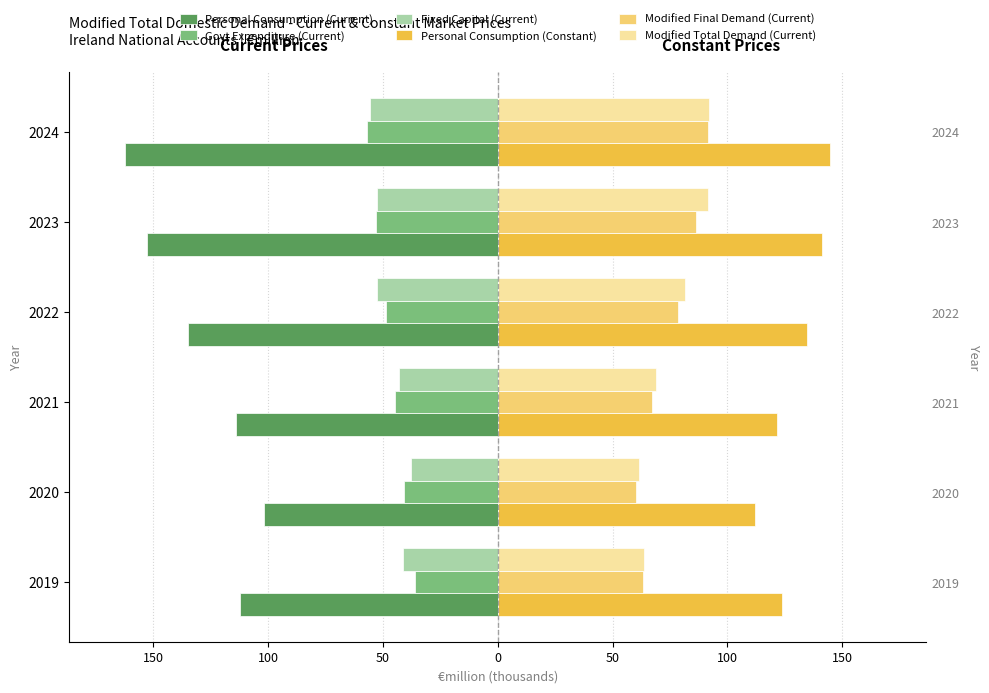

Between 2019 and 2023, which series saw the biggest shift?

Personal Consumption (Current)